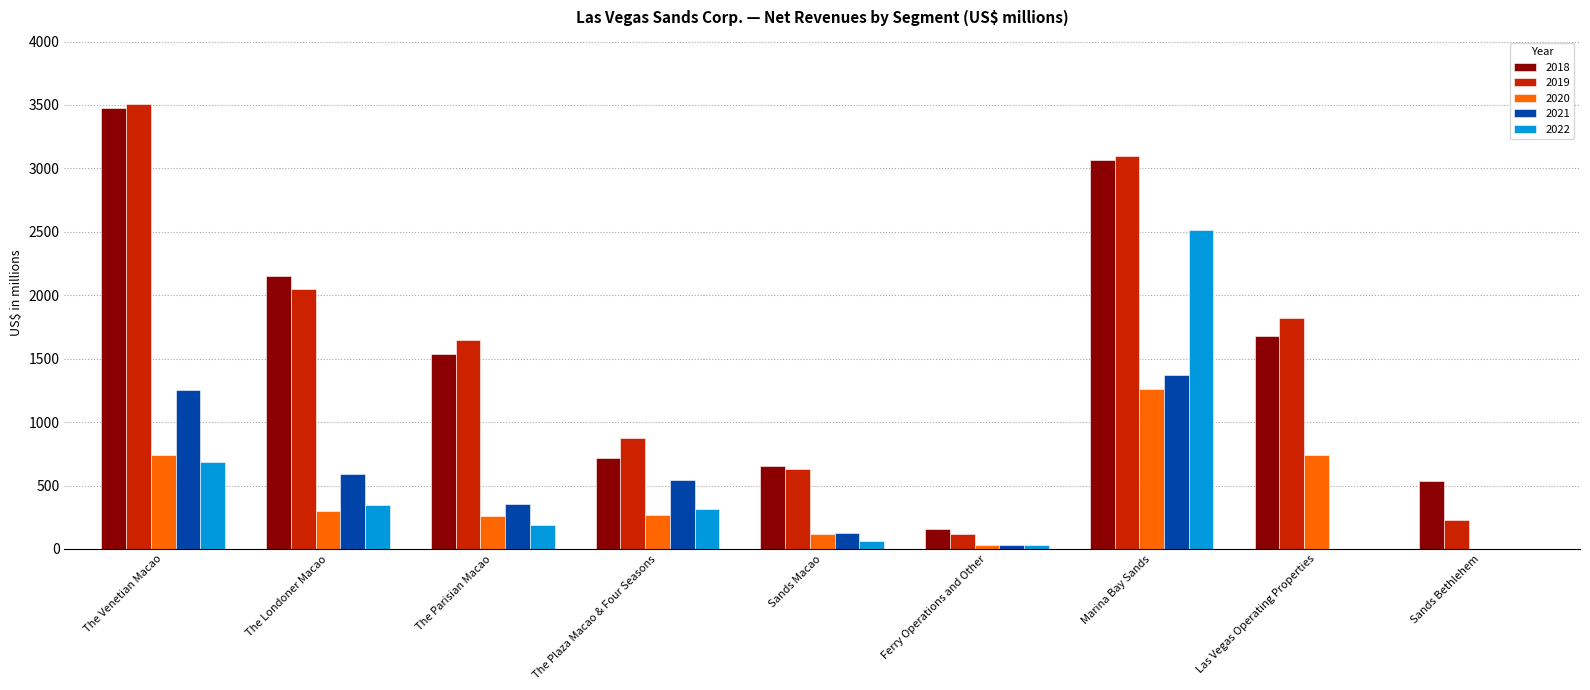

At which label does 2022 reach its peak?

Marina Bay Sands